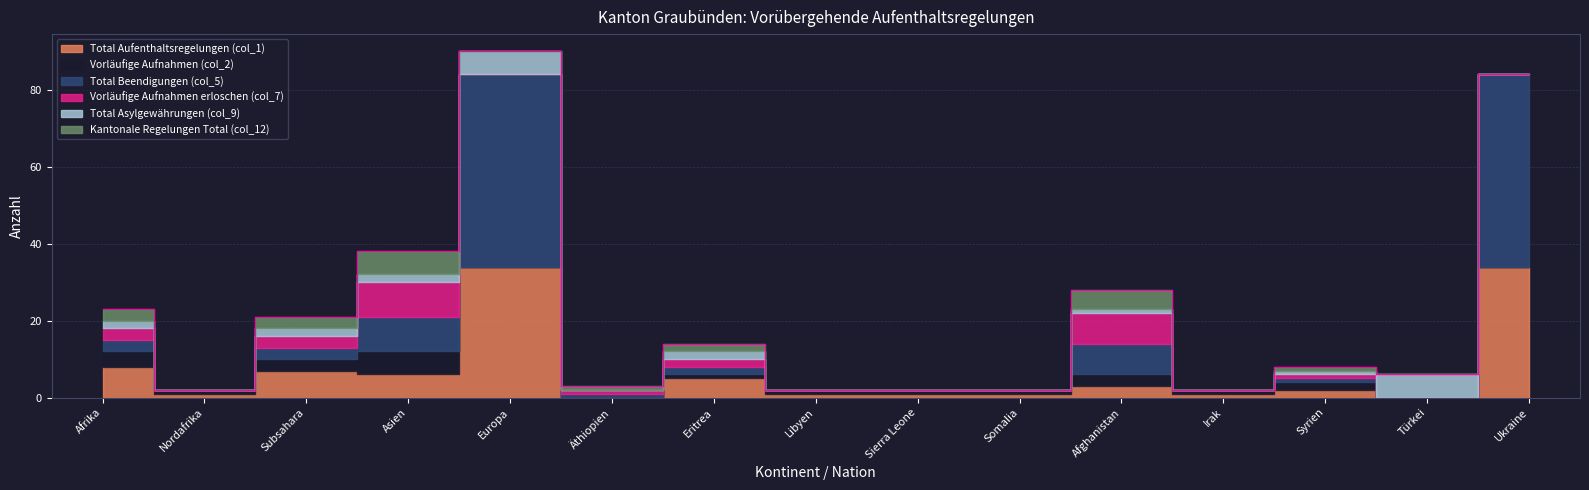

What is the difference between the Kantonale Regelungen Total (col_12) values at Syrien and Asien?

5